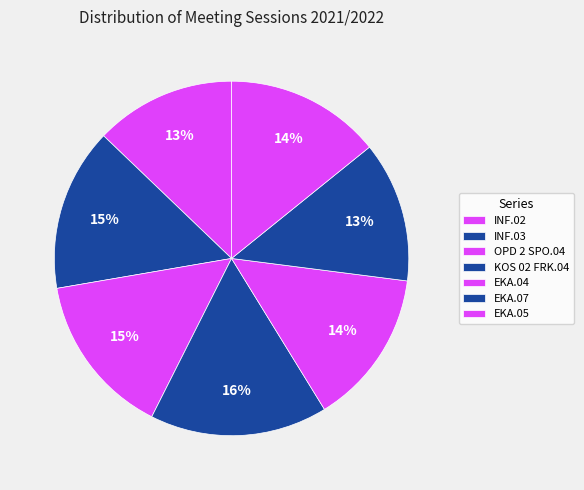

How many slices are in this pie chart?

7